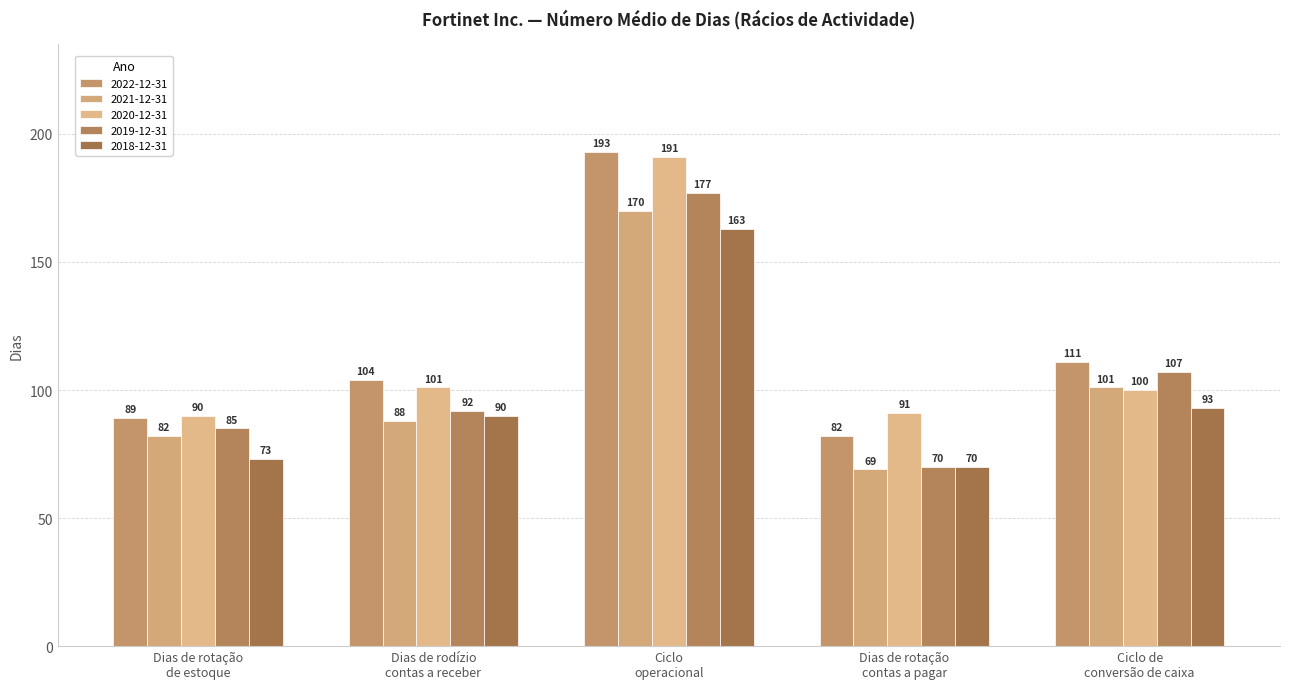

What is the approximate value of 2020-12-31 at Dias de rotação
contas a pagar, to the nearest 10?

90